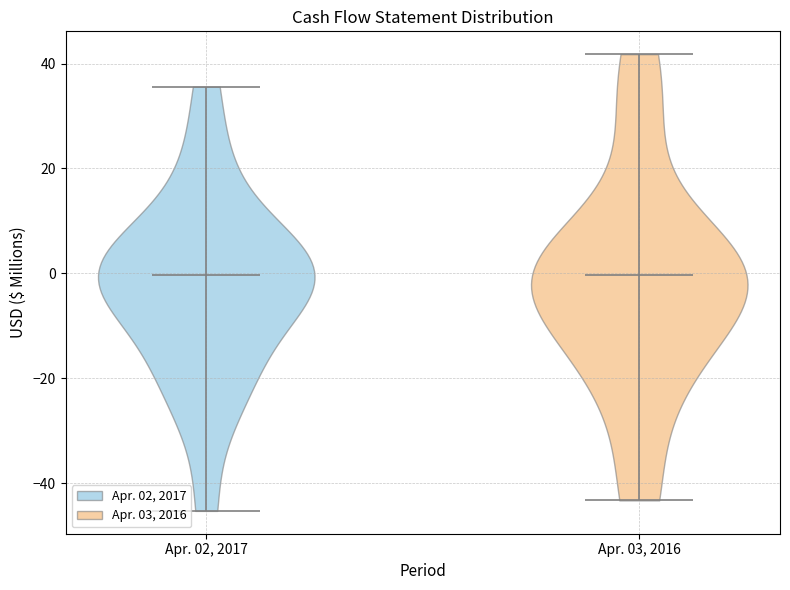

Reading left to right, read every violin against the y-axis: where its median line is, and the lowest and highest points it reaches. The values are not printed on the chart, so give them approximately, as read against the axis.

Apr. 02, 2017: median line 0, lowest point -46, highest point 36
Apr. 03, 2016: median line 0, lowest point -44, highest point 42